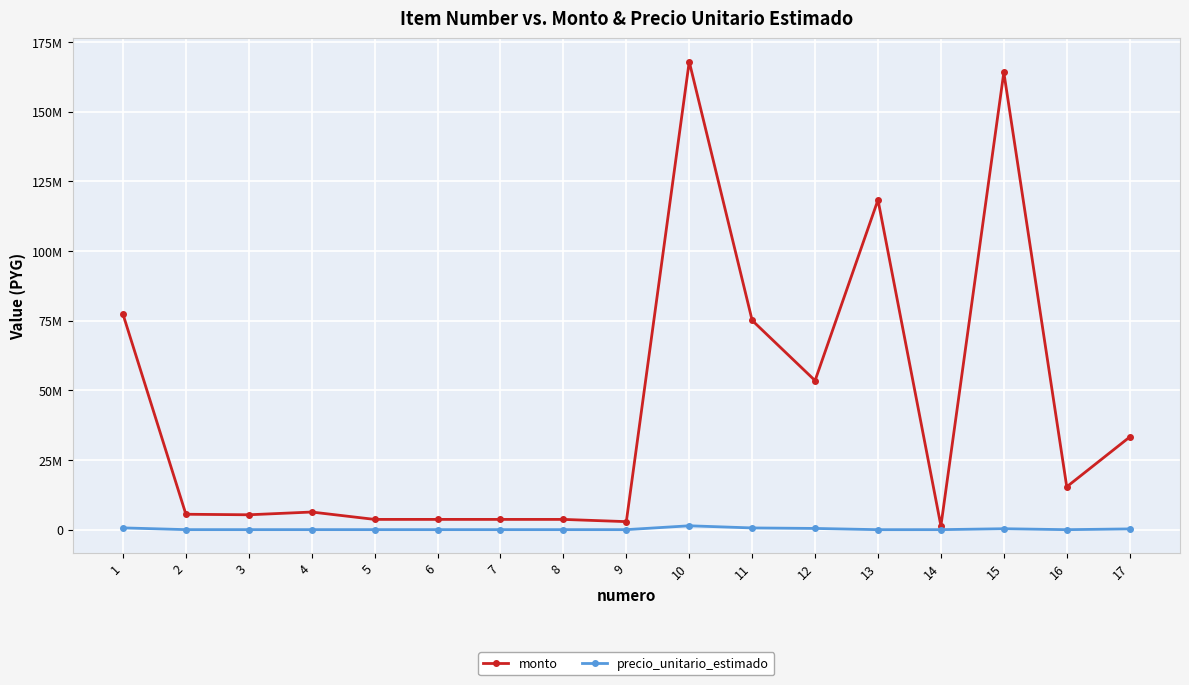

What is the difference between the monto values at 9 and 17?

30358920